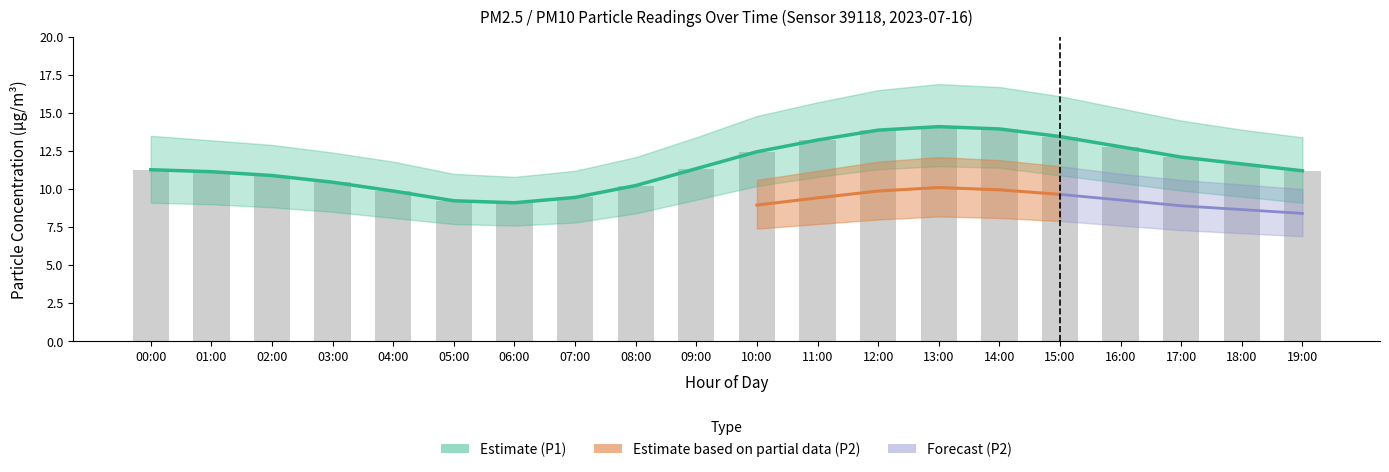

Which series has the largest total across all categories?

P1_upper